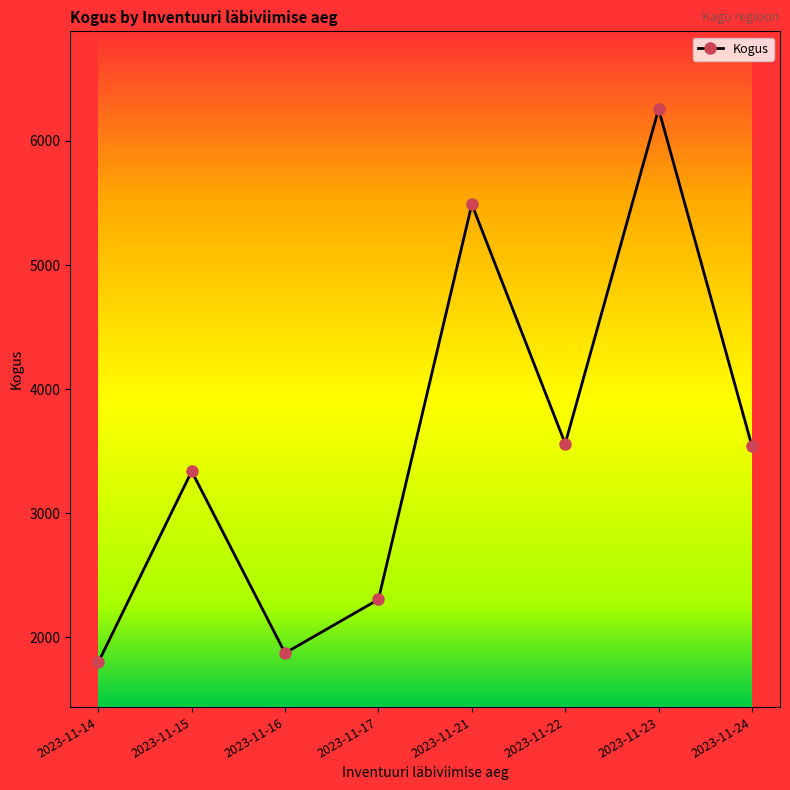

How many interior local valleys (lower than both neighbors) does the data have?

2